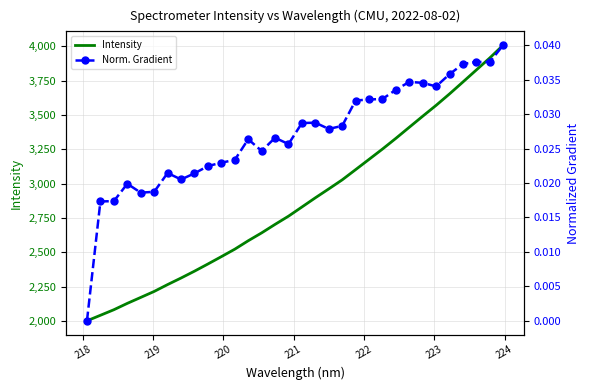

What is the maximum value for Intensity?

4008.3